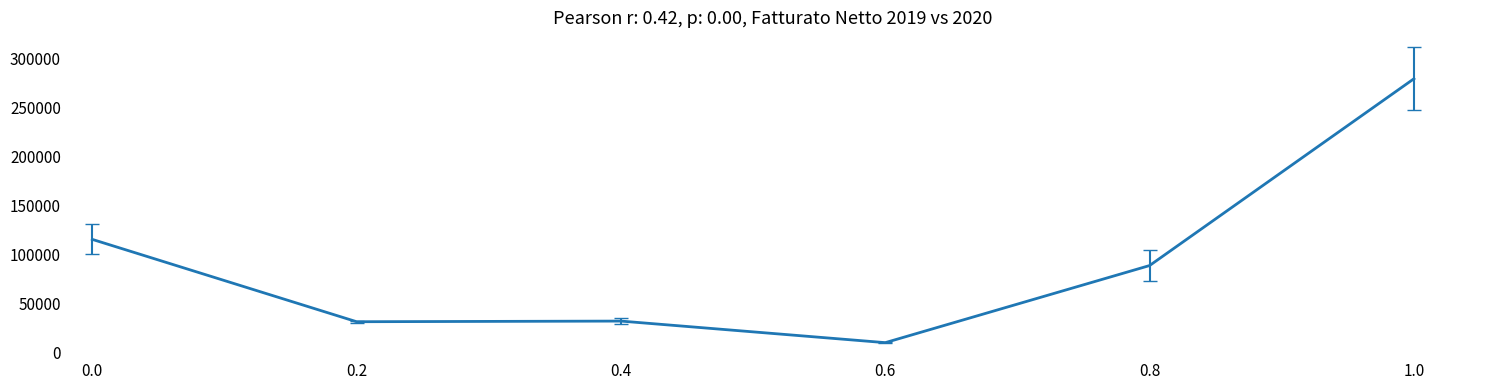

How many lines are shown in the chart?

1